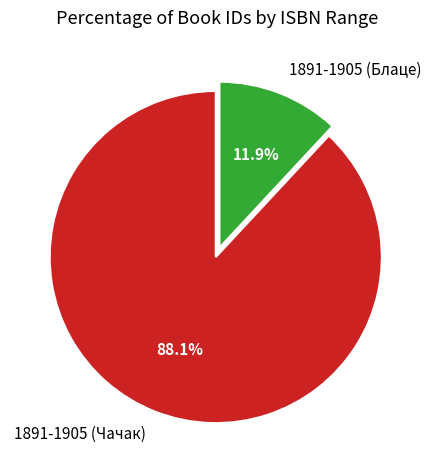

What is the largest slice in the pie chart?

1891-1905 (Чачак)